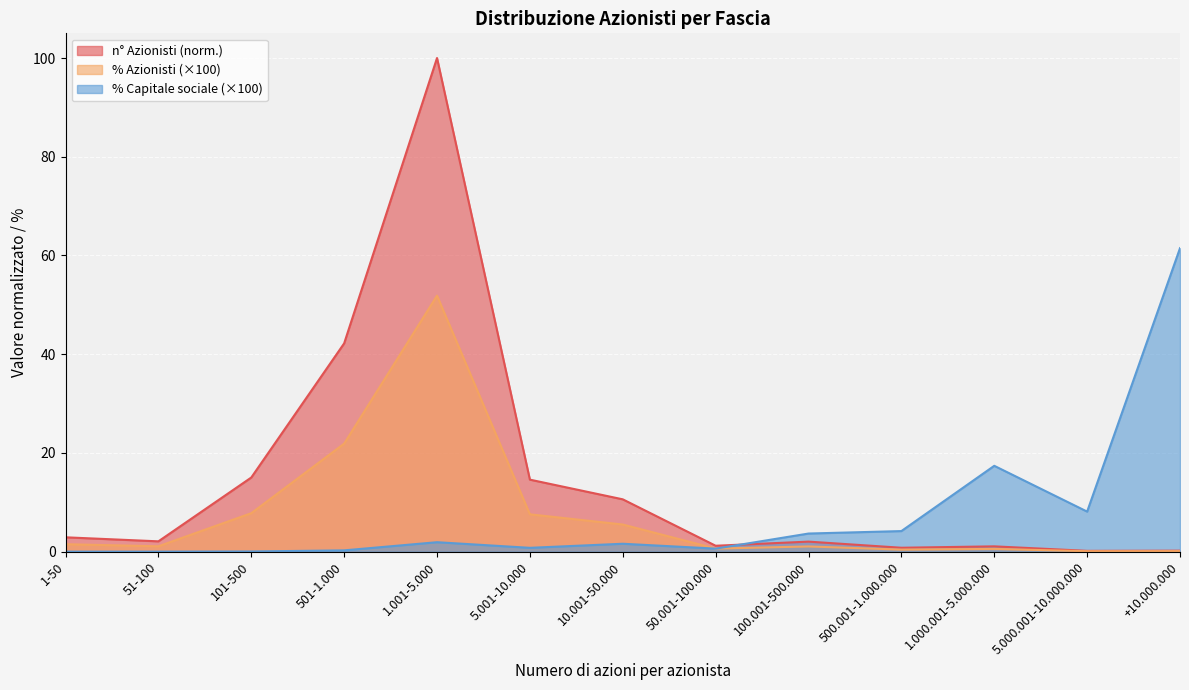

True or false: % Azionisti has a value of 3.7 at 10.001-50.000.

False